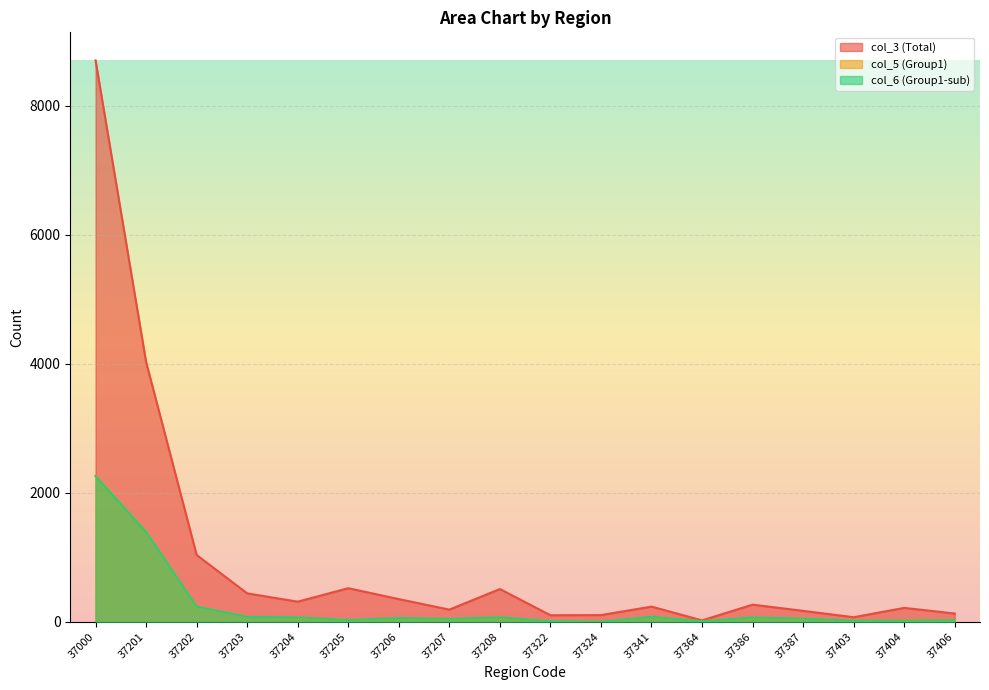

What is the smallest value displayed?

1